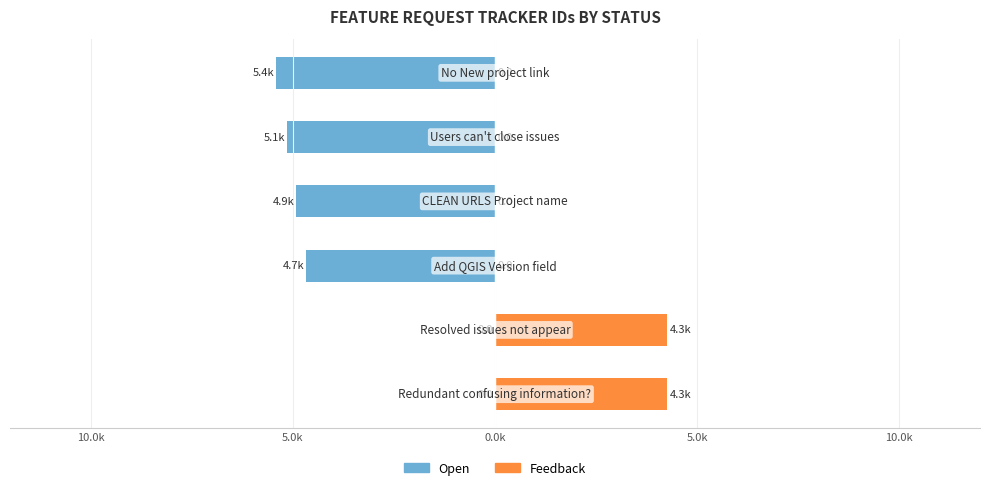

What is the difference between the second highest and minimum values in the Feedback series?

4.3